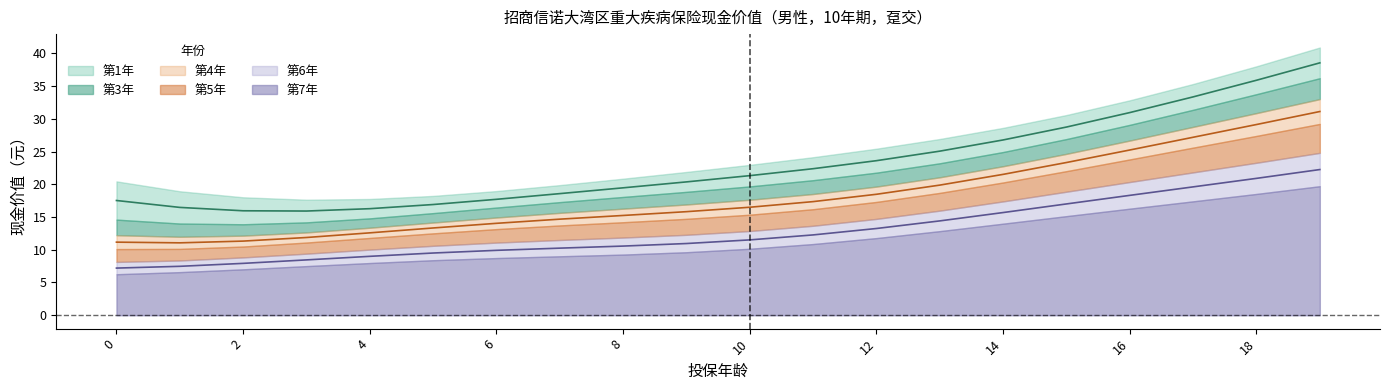

The value of 第1年 at 3 is 27.3. True or false?

False